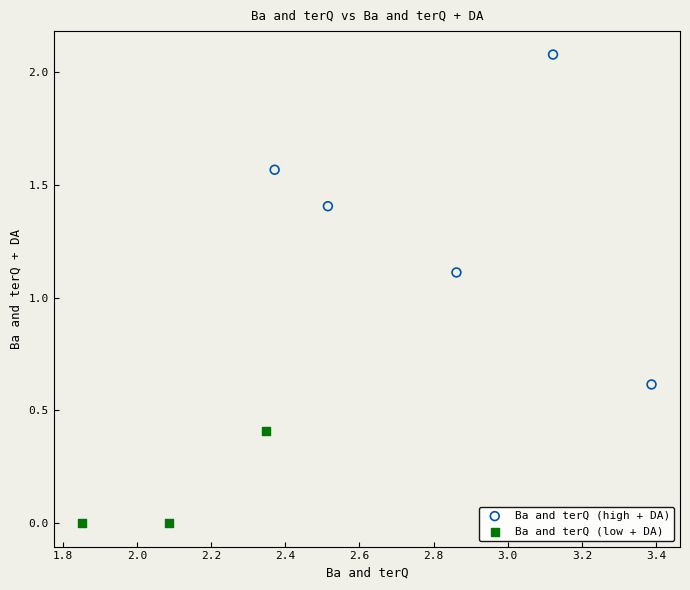

Which series contains the highest Y value?

Ba and terQ (high + DA)